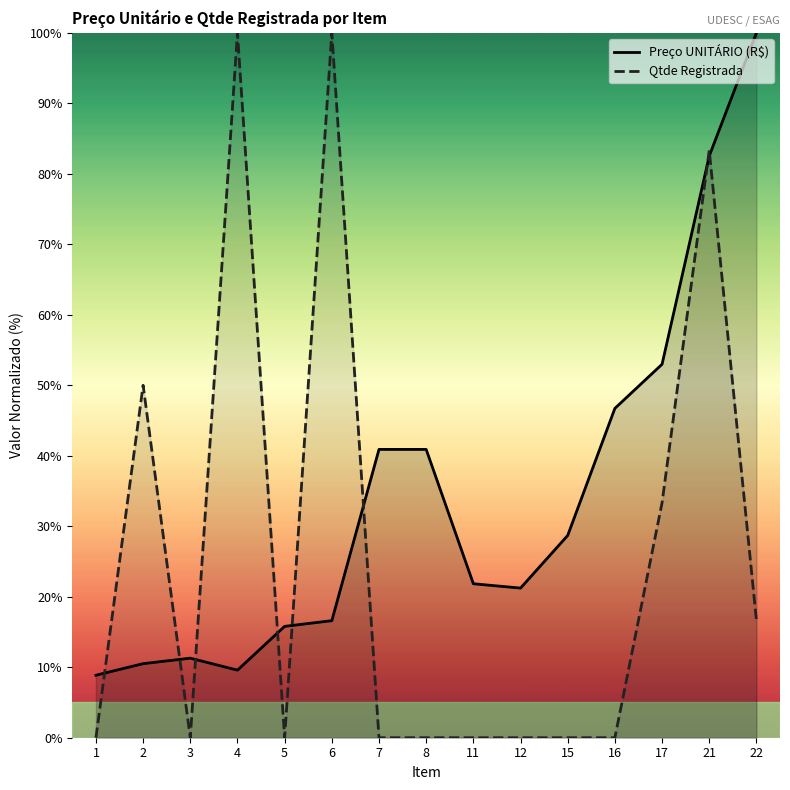

Is it true that Qtde Registrada equals 0.0 at 1?

True